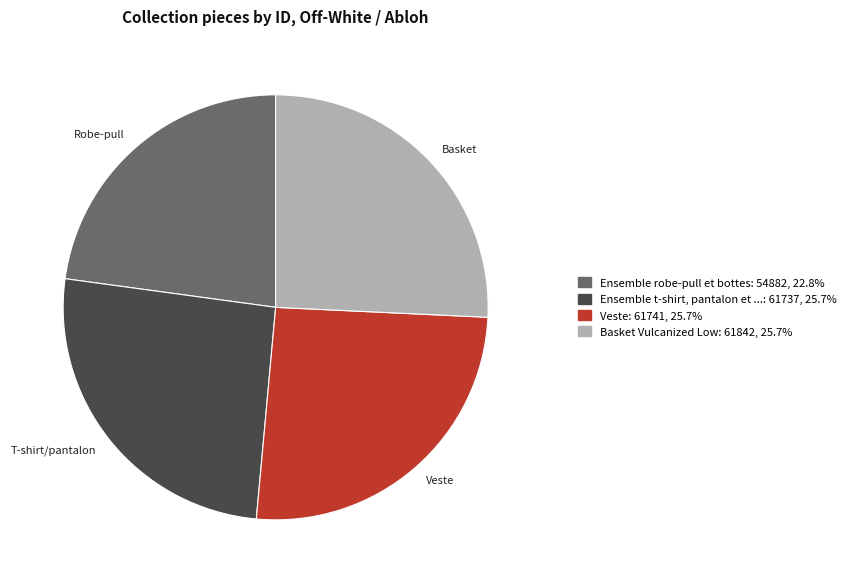

Does any single category account for the majority?

No